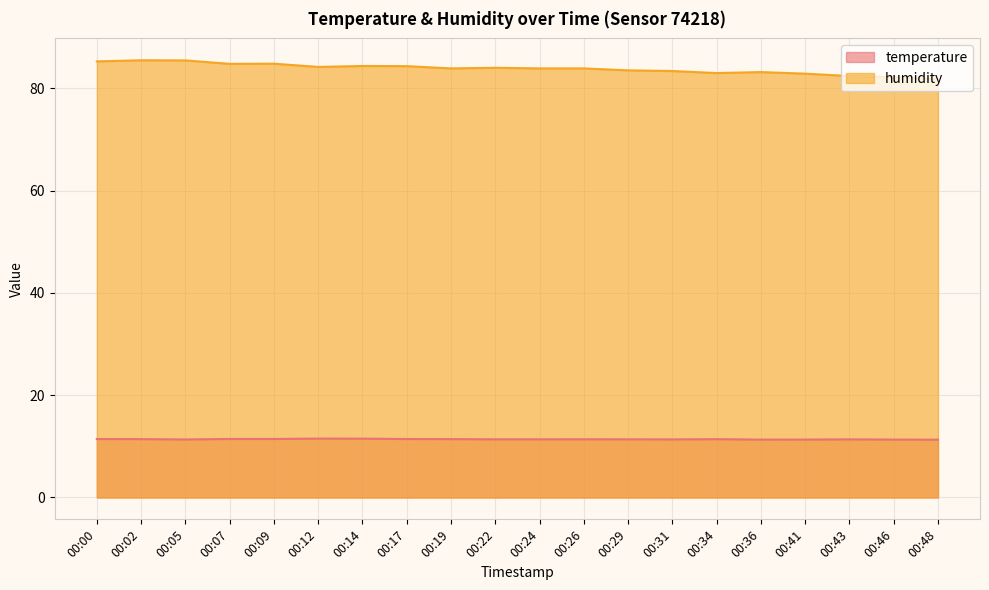

How many series are shown in this chart?

2